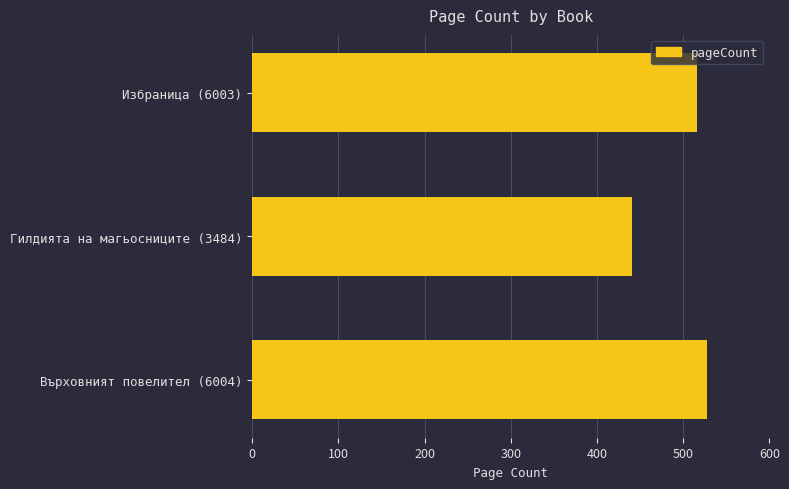

The value at Избраница (6003) is 516. True or false?

True